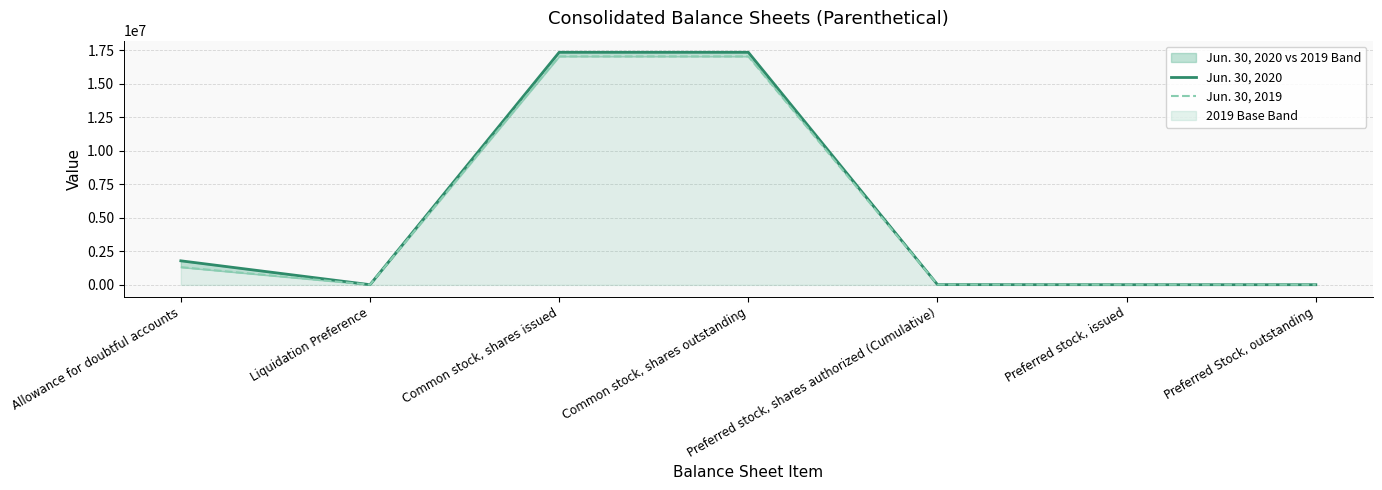

Where does the Jun. 30, 2019 series first go above 21000?

Allowance for doubtful accounts